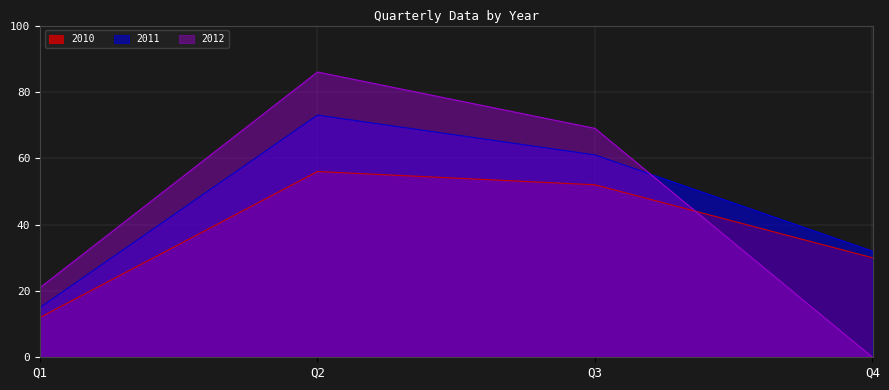

Which category has the lowest value in the 2012 series?

Q4